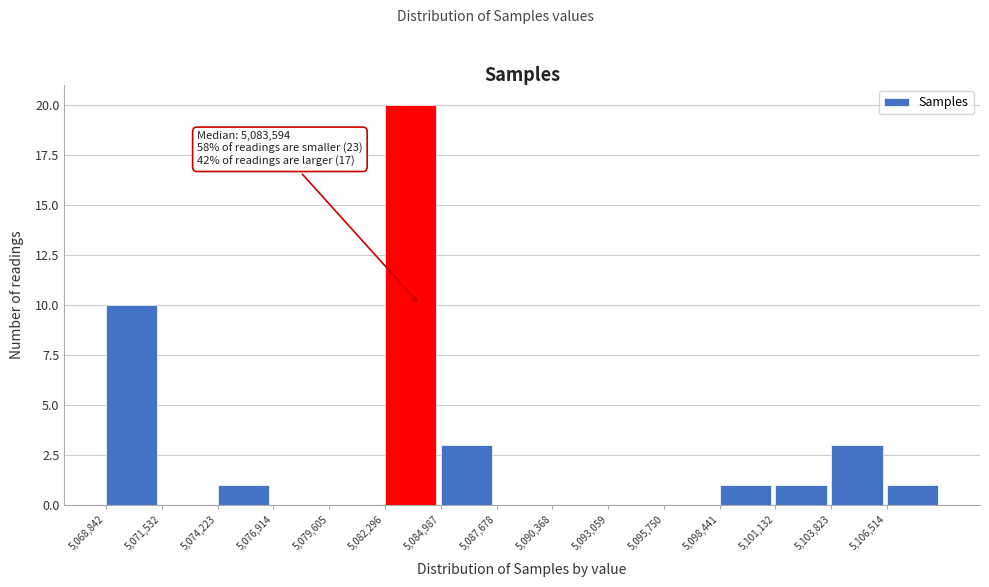

Over which range of the x-axis is the bar tallest?

5082500 to 5085000